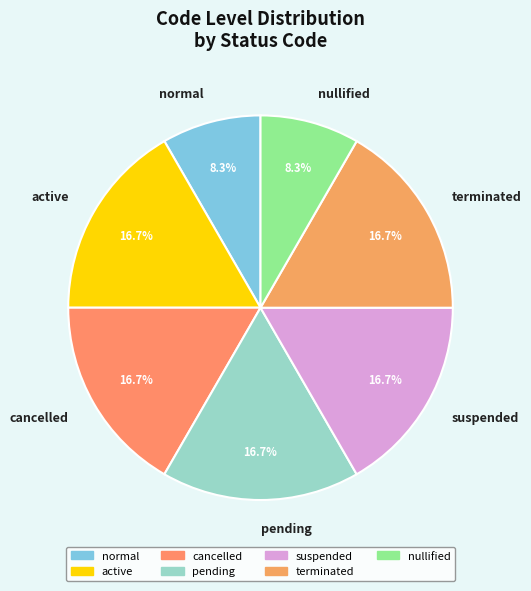

Which has a higher value, pending or normal?

pending